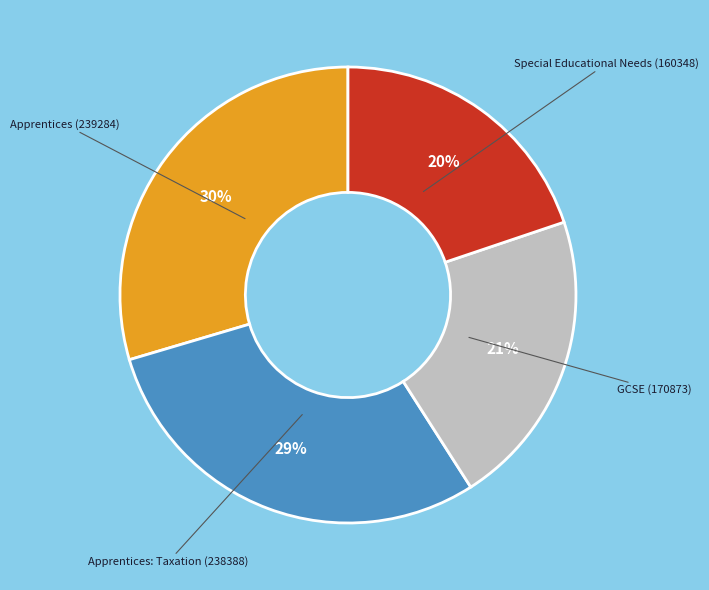

Is the sum of Apprentices: Taxation (238388) and Special Educational Needs (160348) greater than half?

No